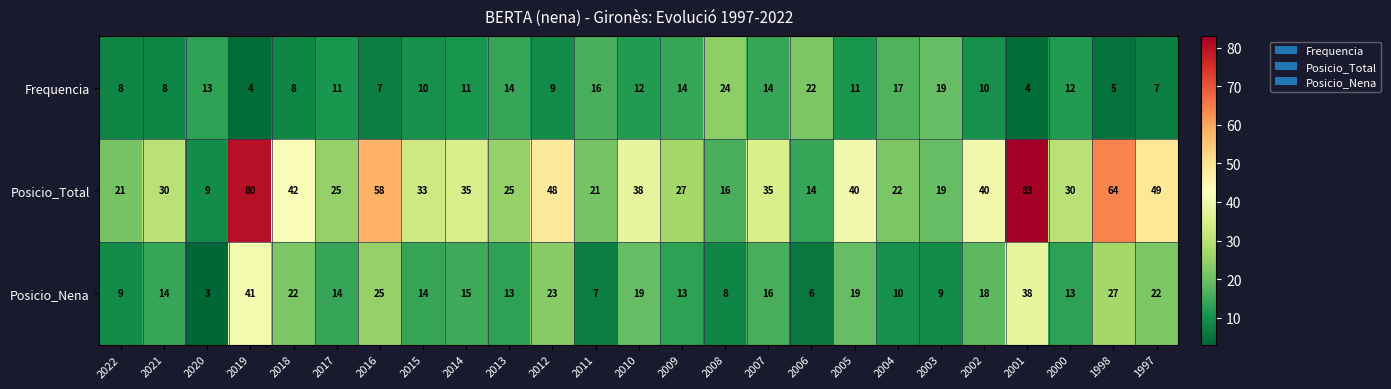

Read the Posicio_Nena value at 2018, to the nearest 10.

20